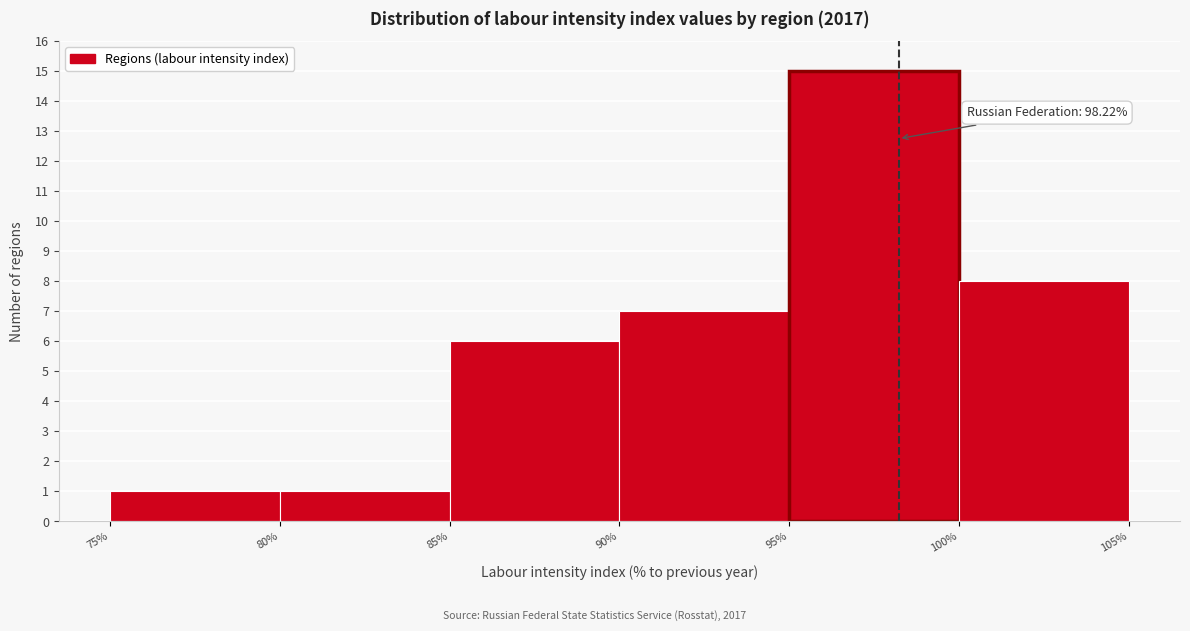

Which range on the x-axis has the tallest bar?

95% to 100%